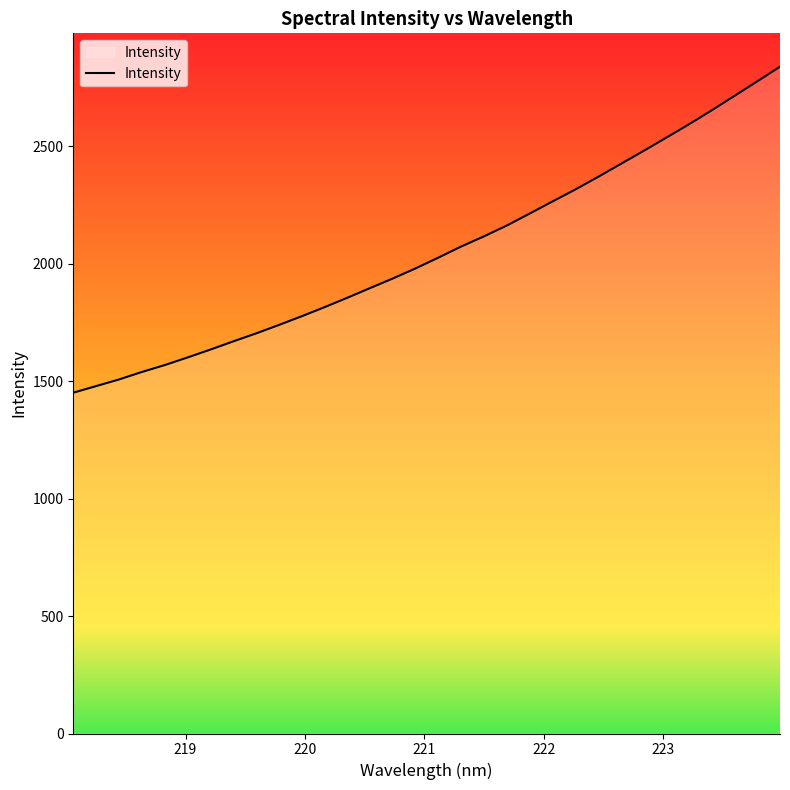

What is the maximum value shown in the chart?

2838.5